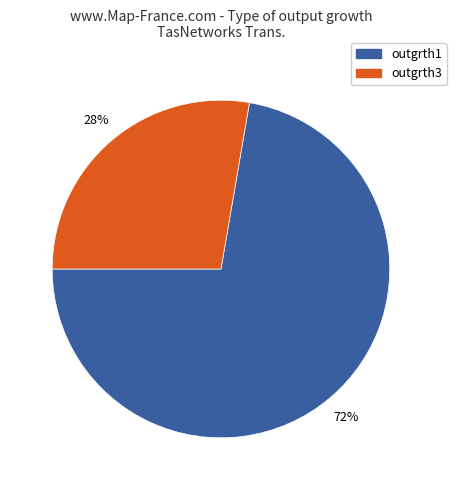

Is there a majority slice in this chart?

Yes